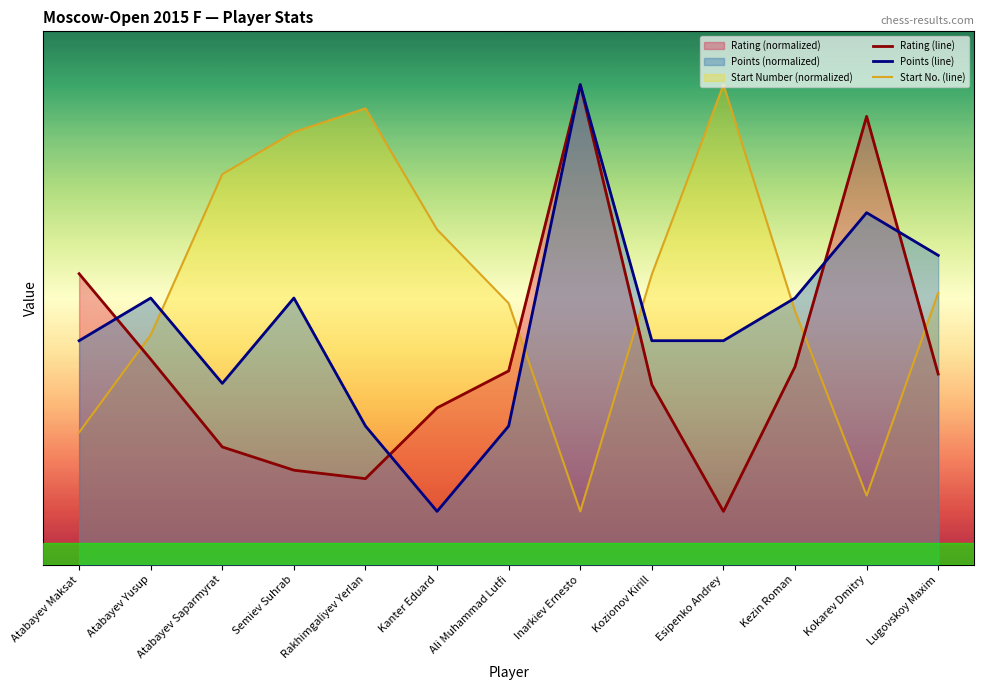

Where do Points (line) and Rating (line) first cross each other?

Atabayev Maksat and Atabayev Yusup